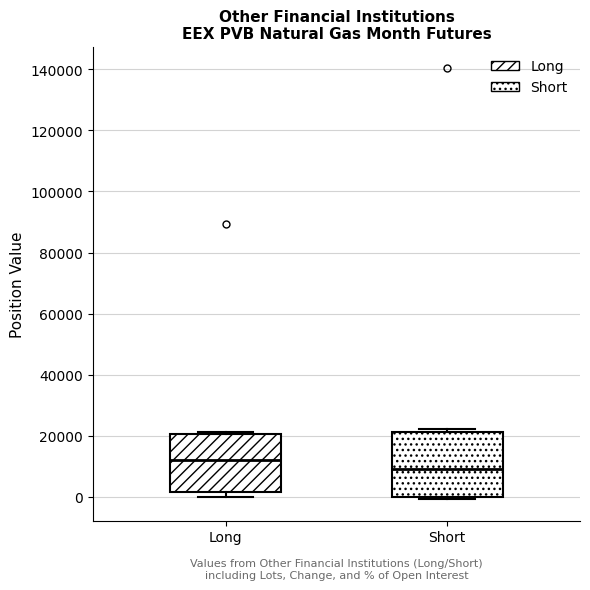

Reading left to right, transcribe this box plot: for each box, give where its median line is, the range the box spans, and where its two whiskers end, as read against the y-axis. The values are not printed on the chart, so give them approximately, as read against the axis.

Long: median 12000, box 2000 to 20000, whiskers 0 to 22000
Short: median 10000, box 0 to 22000, whiskers 0 (just below the box's lower edge) to 22000 (just above the box's upper edge)